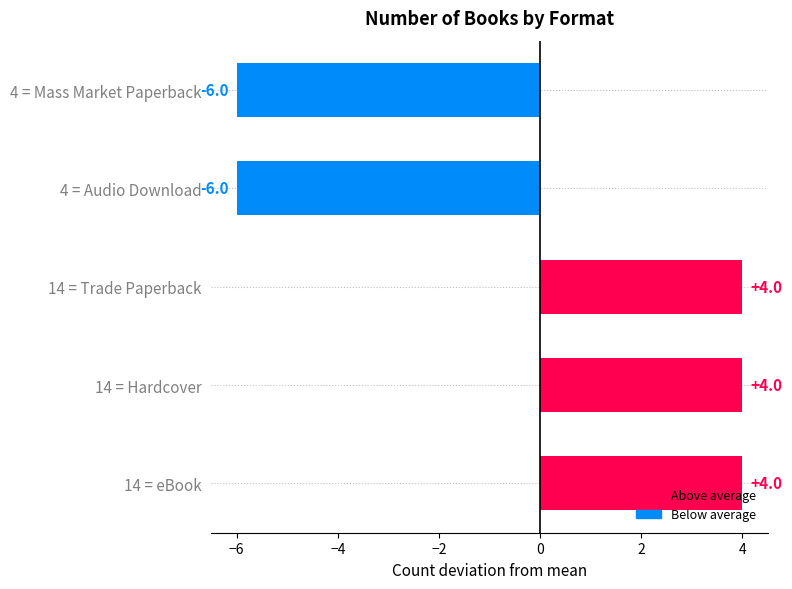

How many bars are there in total?

5